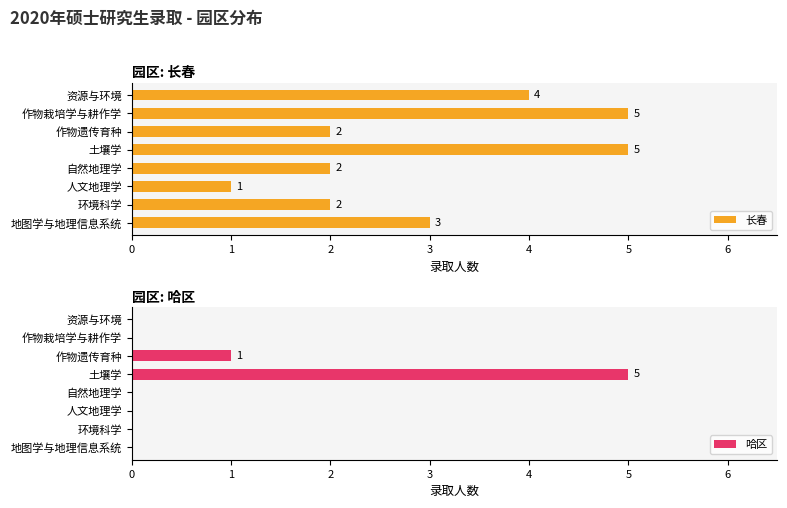

True or false: 长春 has a value of 3 at 地图学与地理信息系统.

True